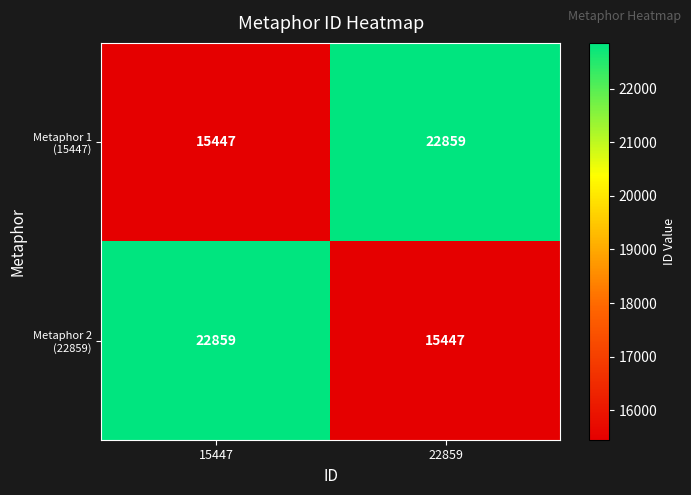

What is the total value across all series at 22859?

38306